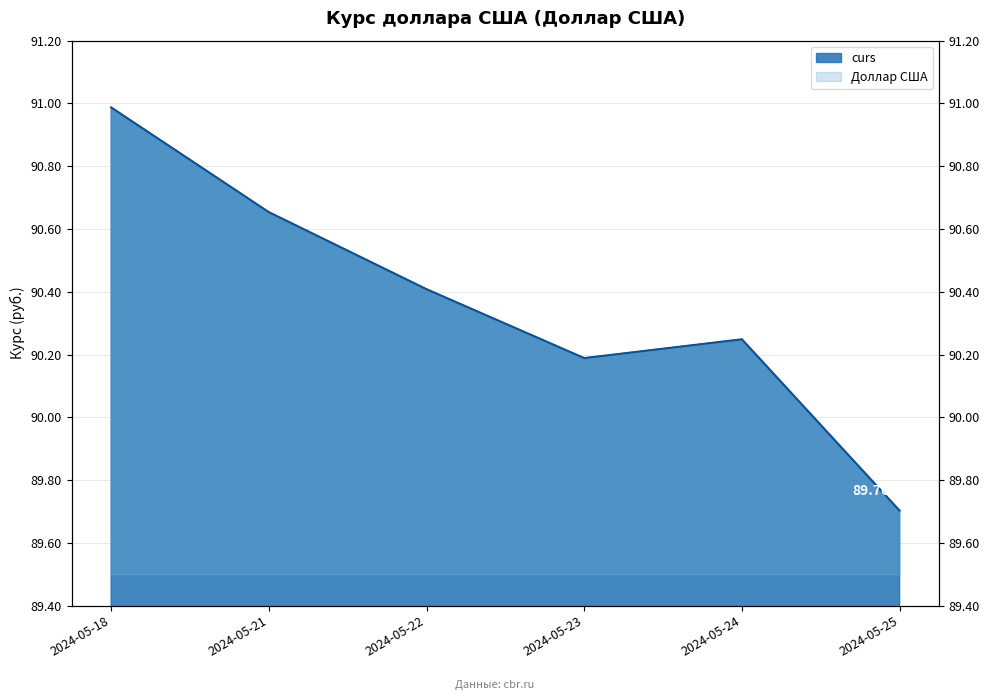

Rank the categories by value from lowest to highest.

2024-05-25, 2024-05-23, 2024-05-24, 2024-05-22, 2024-05-21, 2024-05-18